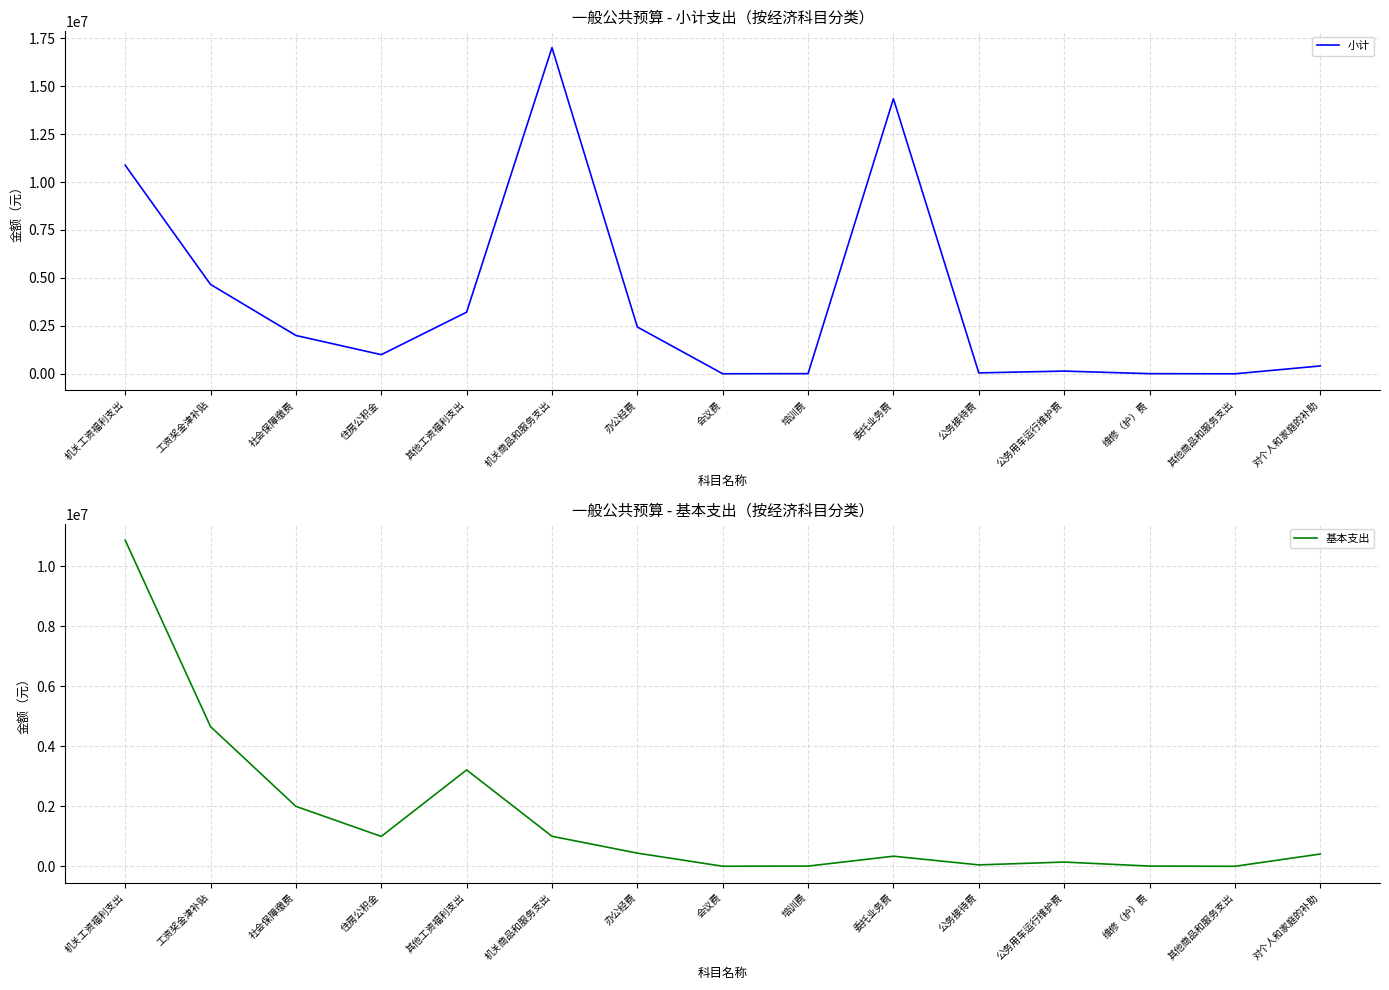

What is the sum of the 基本支出 values at 维修（护）费 and 委托业务费?

349600.0